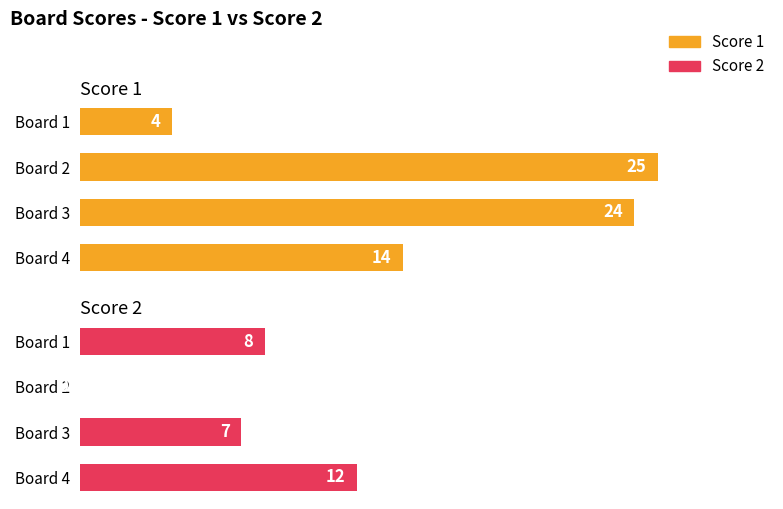

How many data points in Score 1 are less than 24?

2